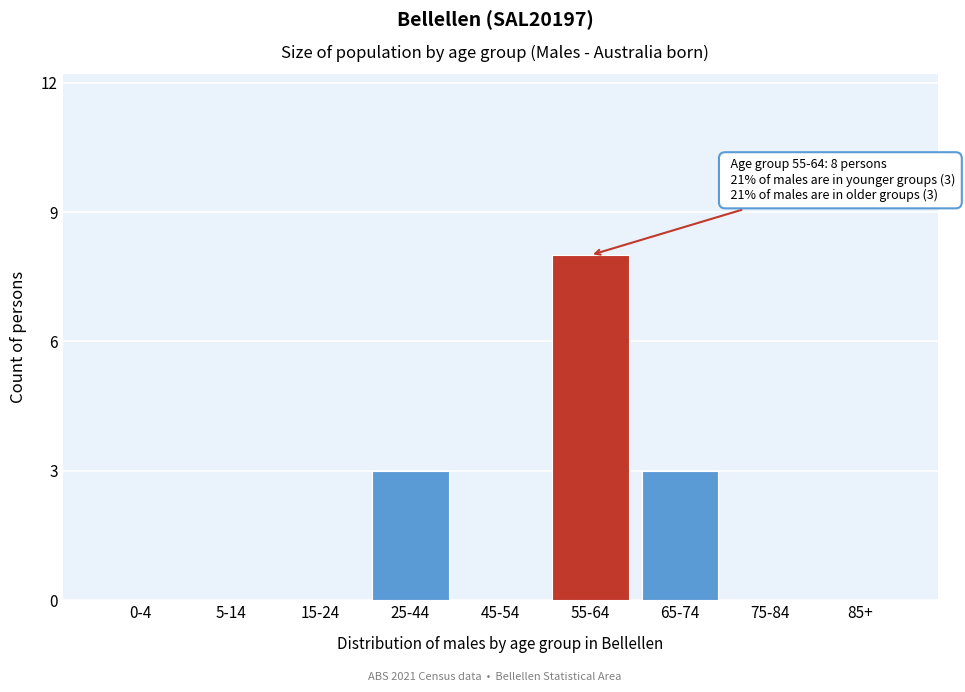

Reading left to right, what are all the values shown in this chart?

0-4=0	5-14=0	15-24=0	25-44=3	45-54=0	55-64=8	65-74=3	75-84=0	85+=0